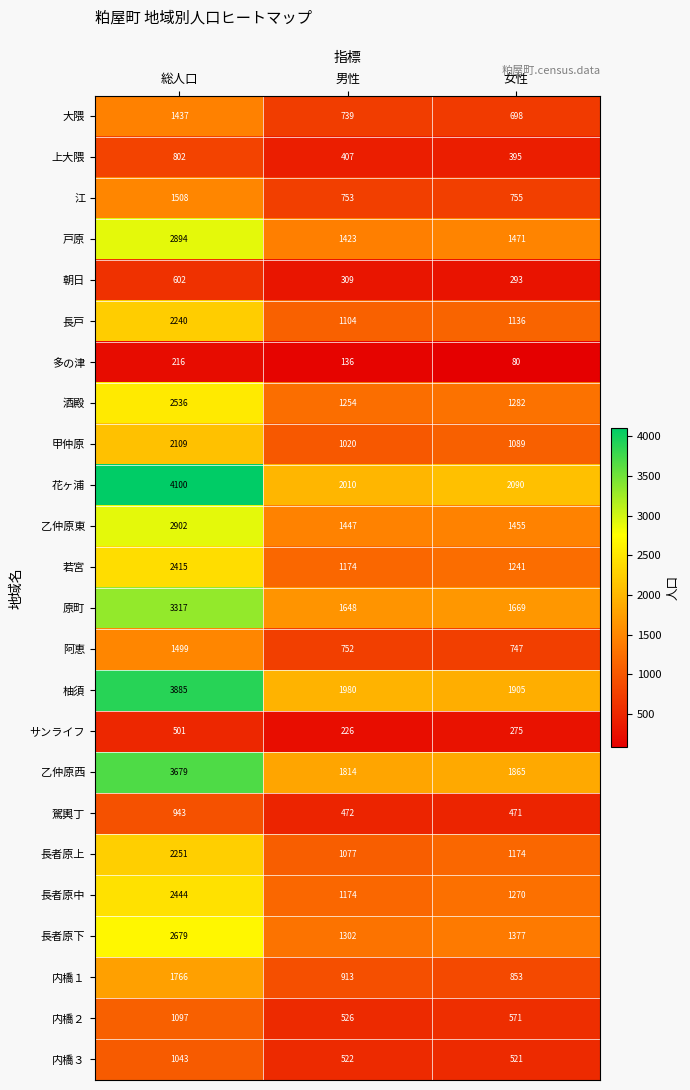

What is the sum of the 甲仲原 values at 女性 and 総人口?

3198